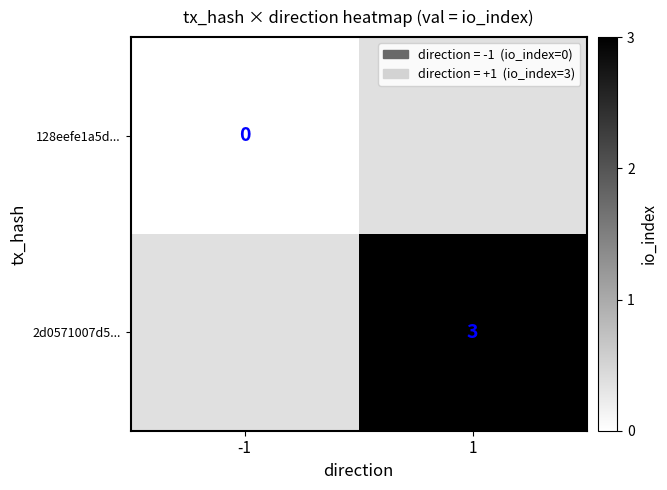

Is it true that 2d0571007d5... equals 3 at 1?

True